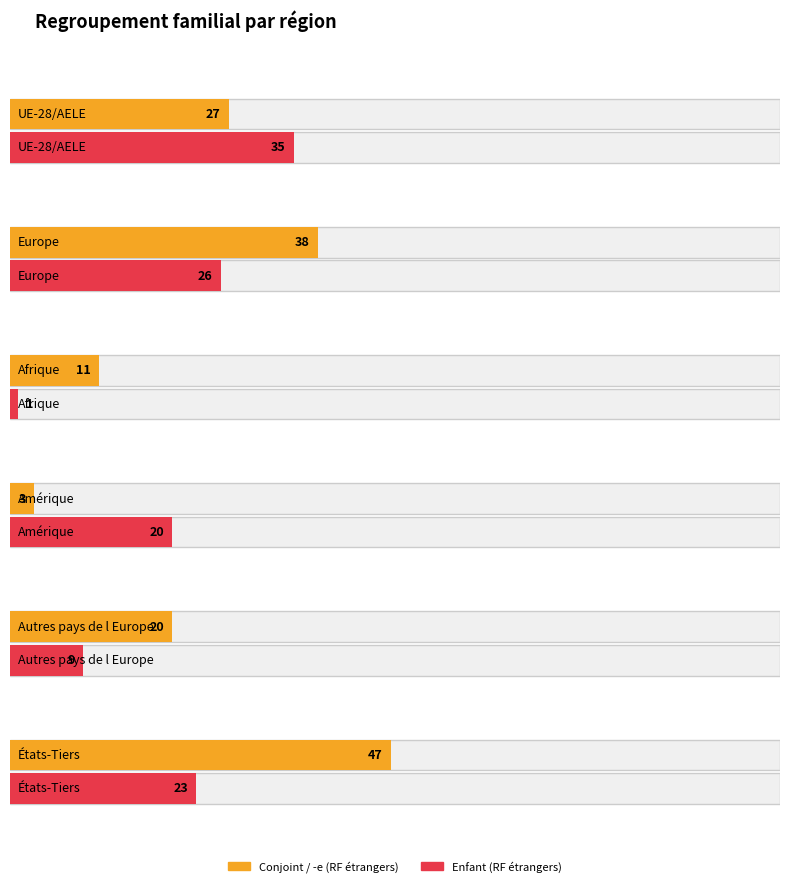

What is the sum of all Enfant (RF étrangers) values?

114